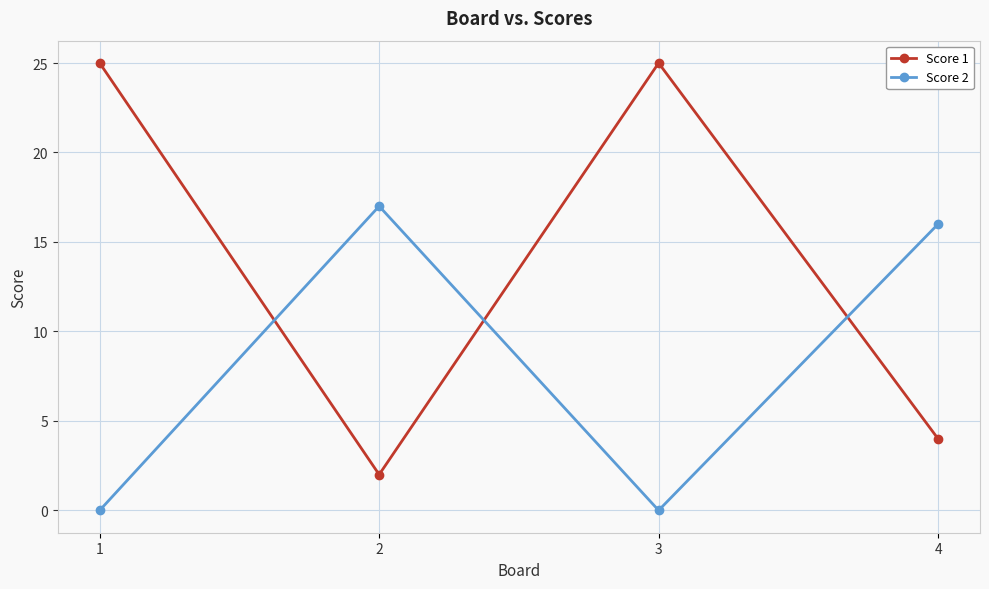

How many intersections are there between Score 2 and Score 1?

3